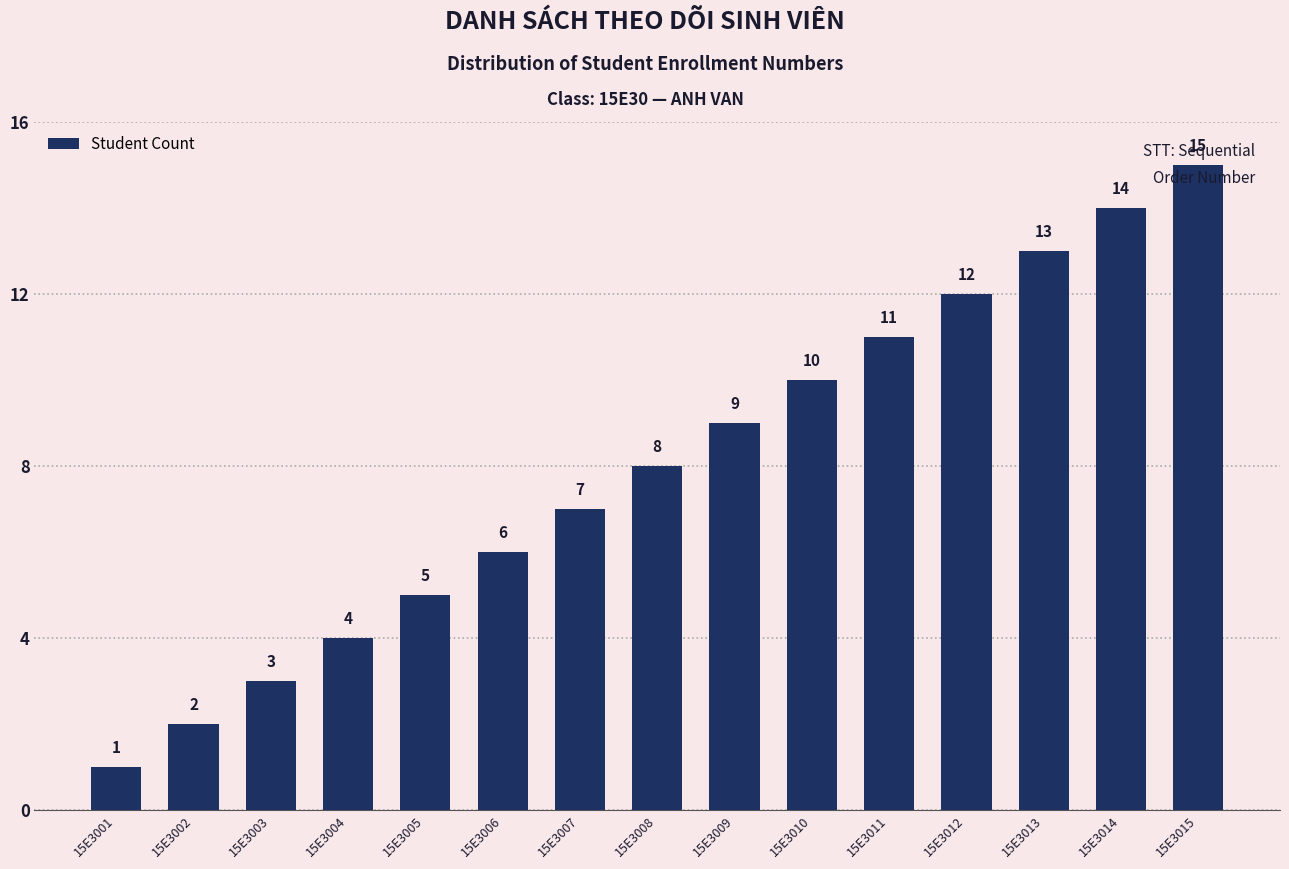

What is the sum of the values at 15E3013 and 15E3008?

21